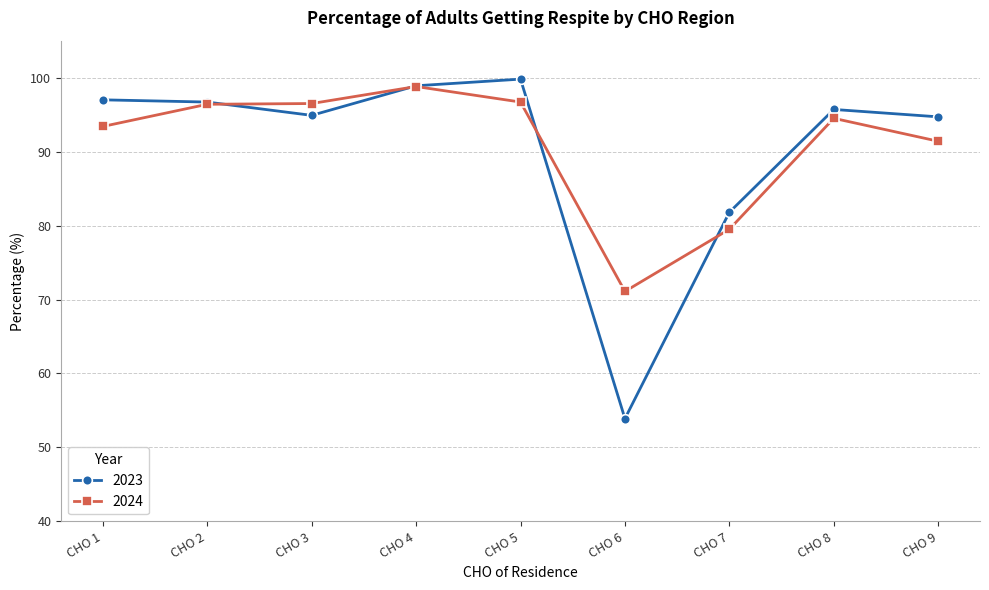

In 2023, how many points are lower than both neighbors (excluding endpoints)?

2